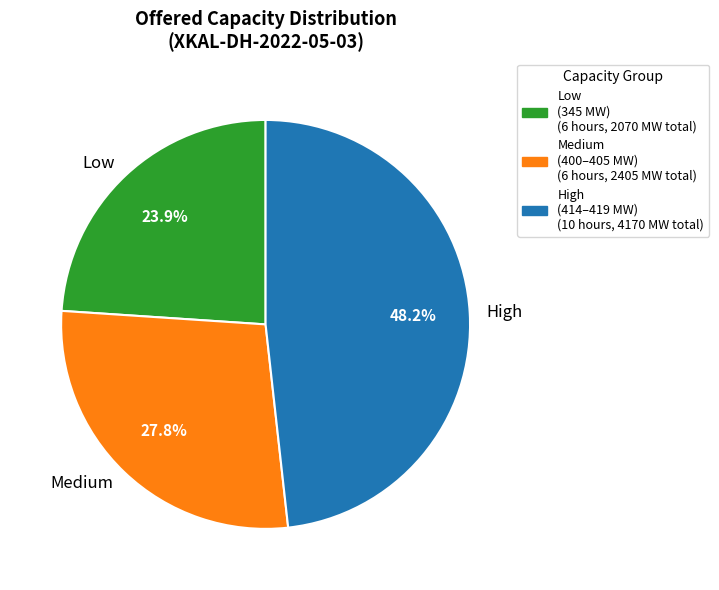

Rank the categories by value from lowest to highest.

Low, Medium, High